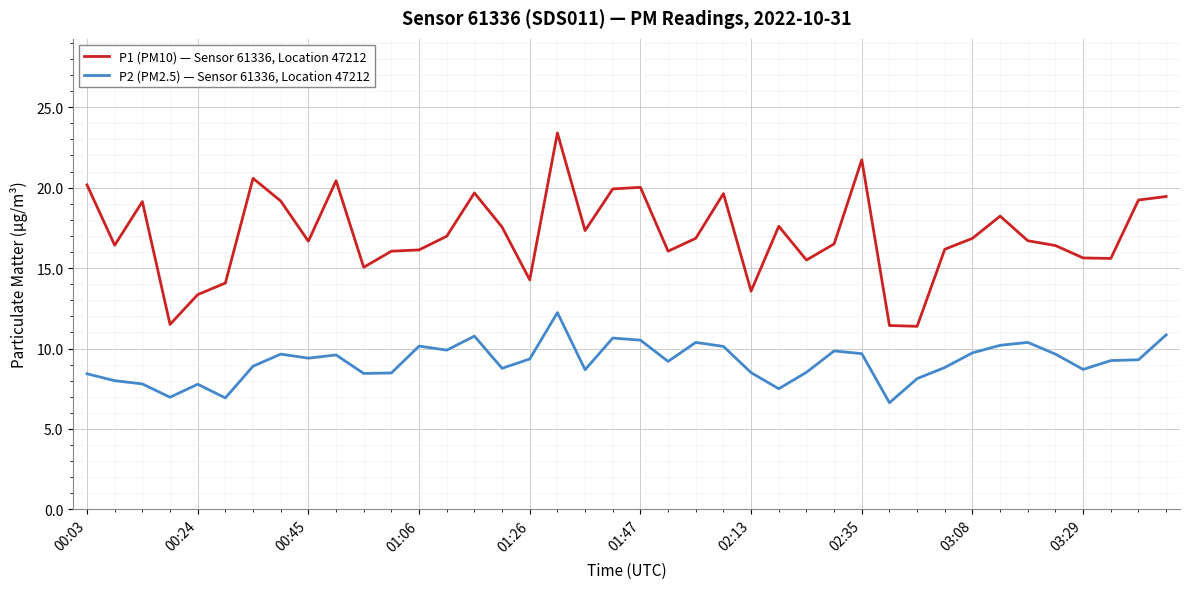

What is the maximum value for P1 (PM10) — Sensor 61336, Location 47212?

23.4